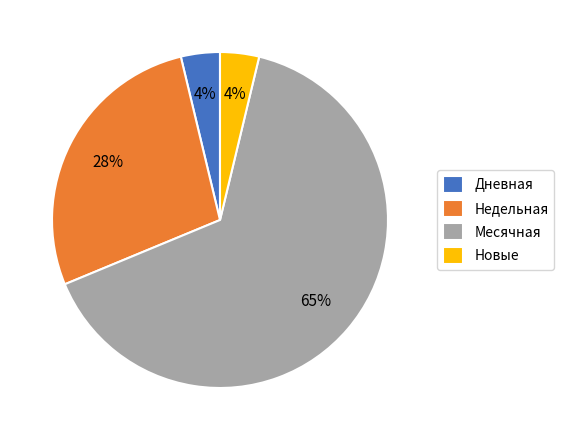

What percentage is the Новые slice, to the nearest percent?

4%